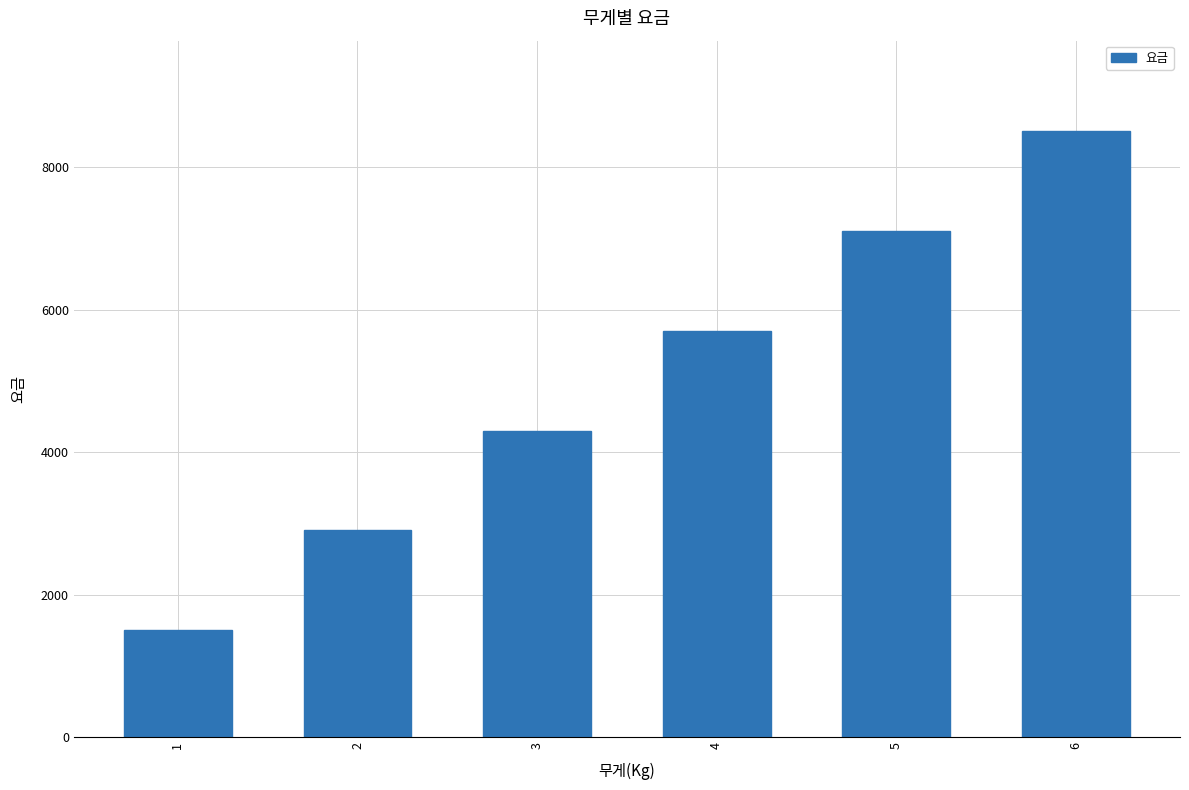

How many bars are there in total?

6